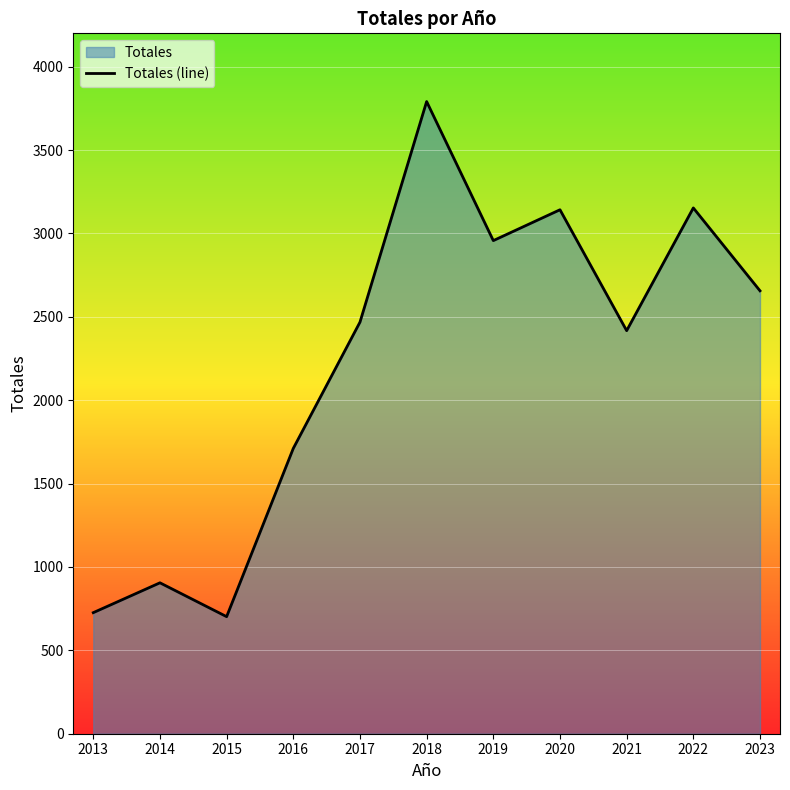

How many points are higher than both their immediate neighbors (excluding endpoints)?

4